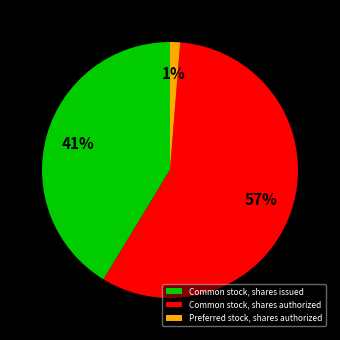

To the nearest percent, what is the average slice percentage?

33%